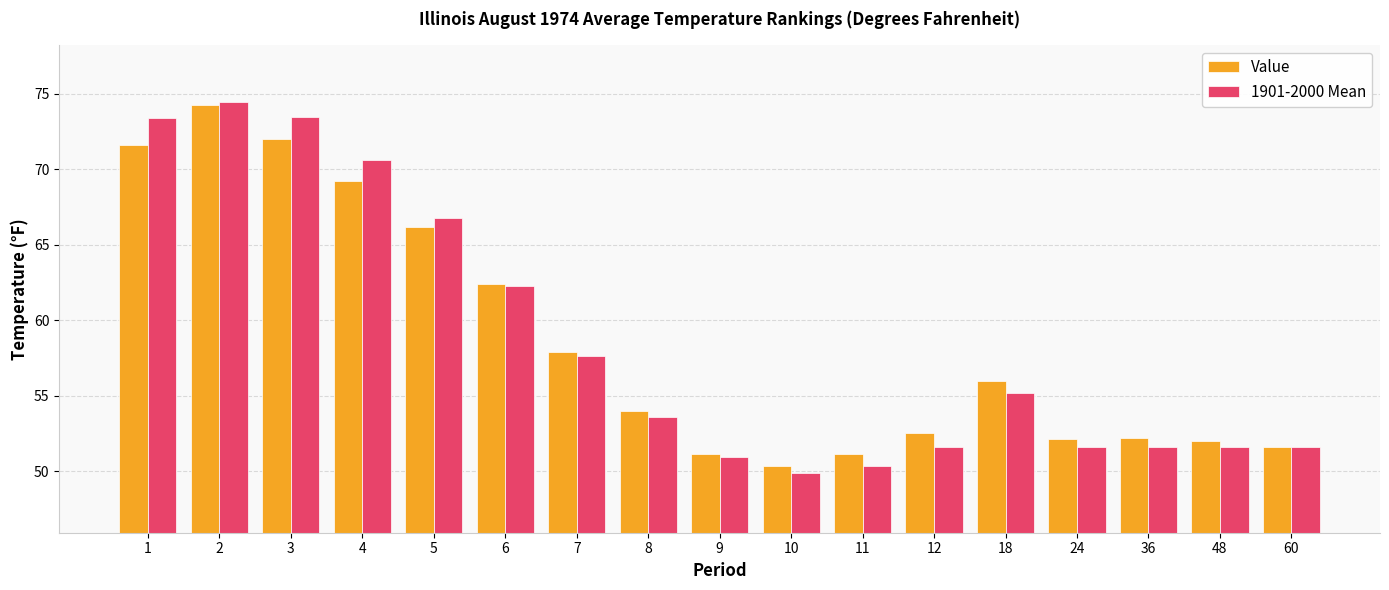

What is the total value across all series at 7?

115.5